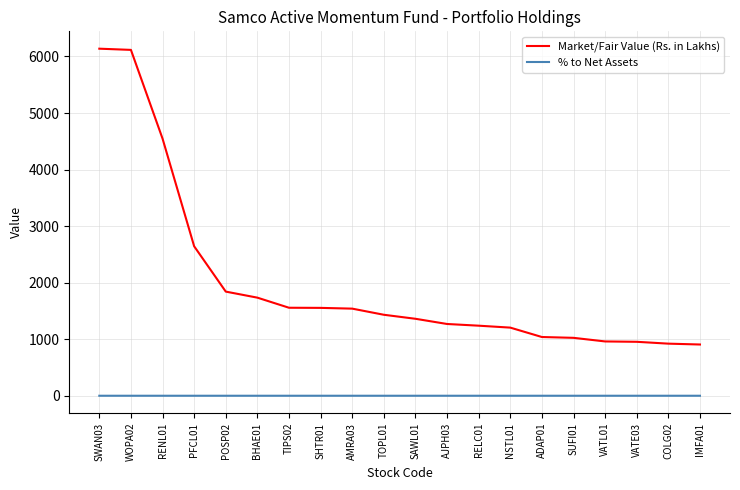

True or false: Market/Fair Value (Rs. in Lakhs) and % to Net Assets intersect in this chart.

False